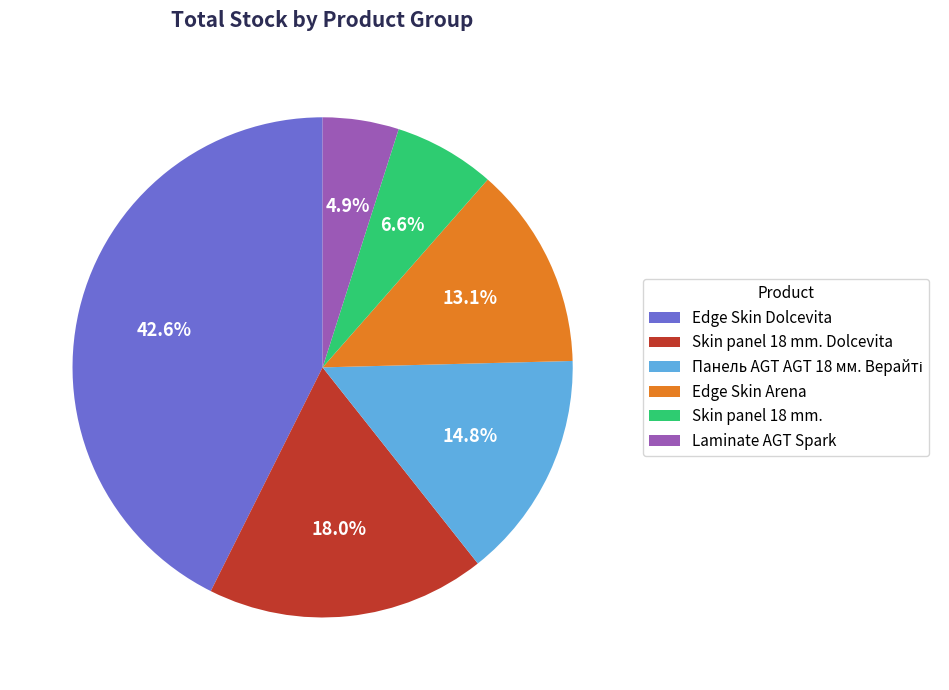

Combined, do Edge Skin Dolcevita and Edge Skin Arena account for over 50%?

Yes